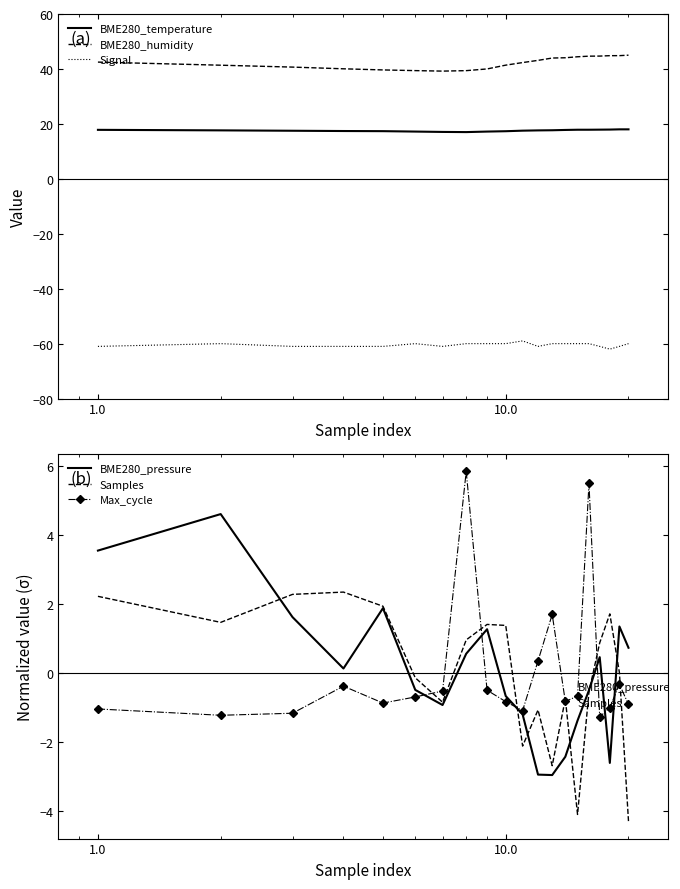

What is the minimum value for Signal?

-62.0